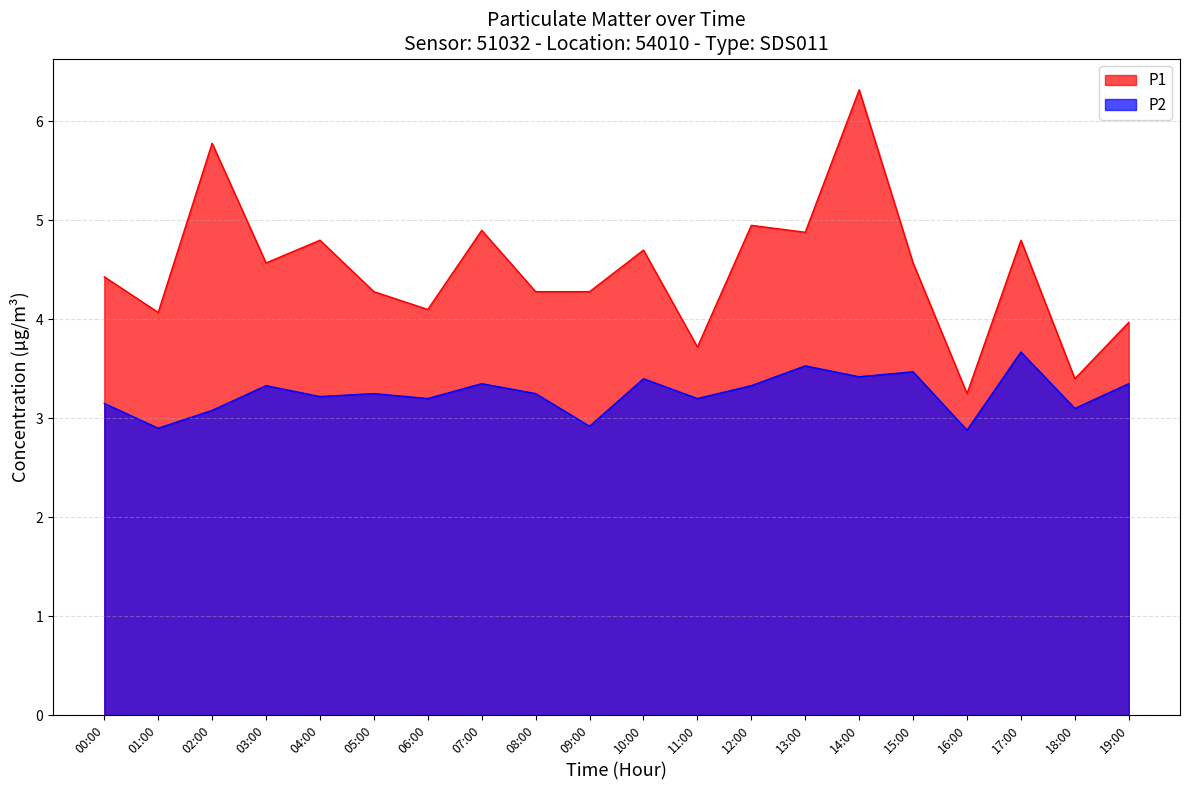

The value of P2 at 13:00 is 3.5. True or false?

True